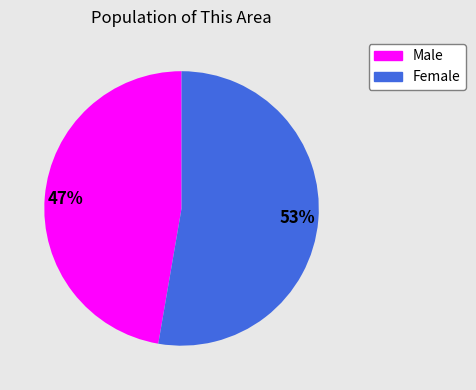

To the nearest percent, what percentage of the pie is Male?

47%